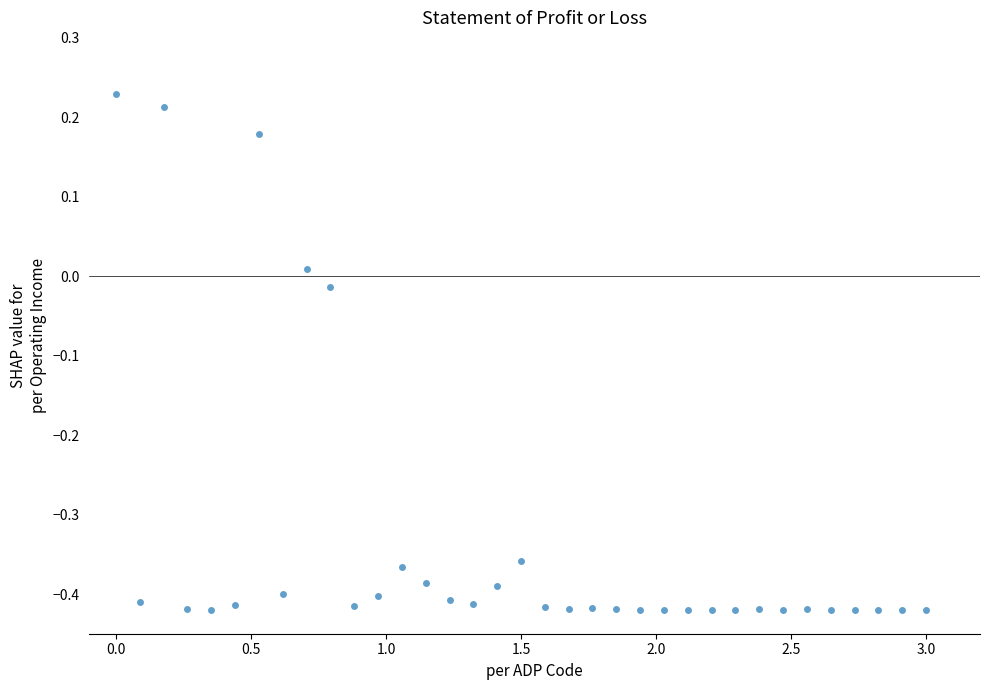

What is the range of X values (max minus min)?

3.0